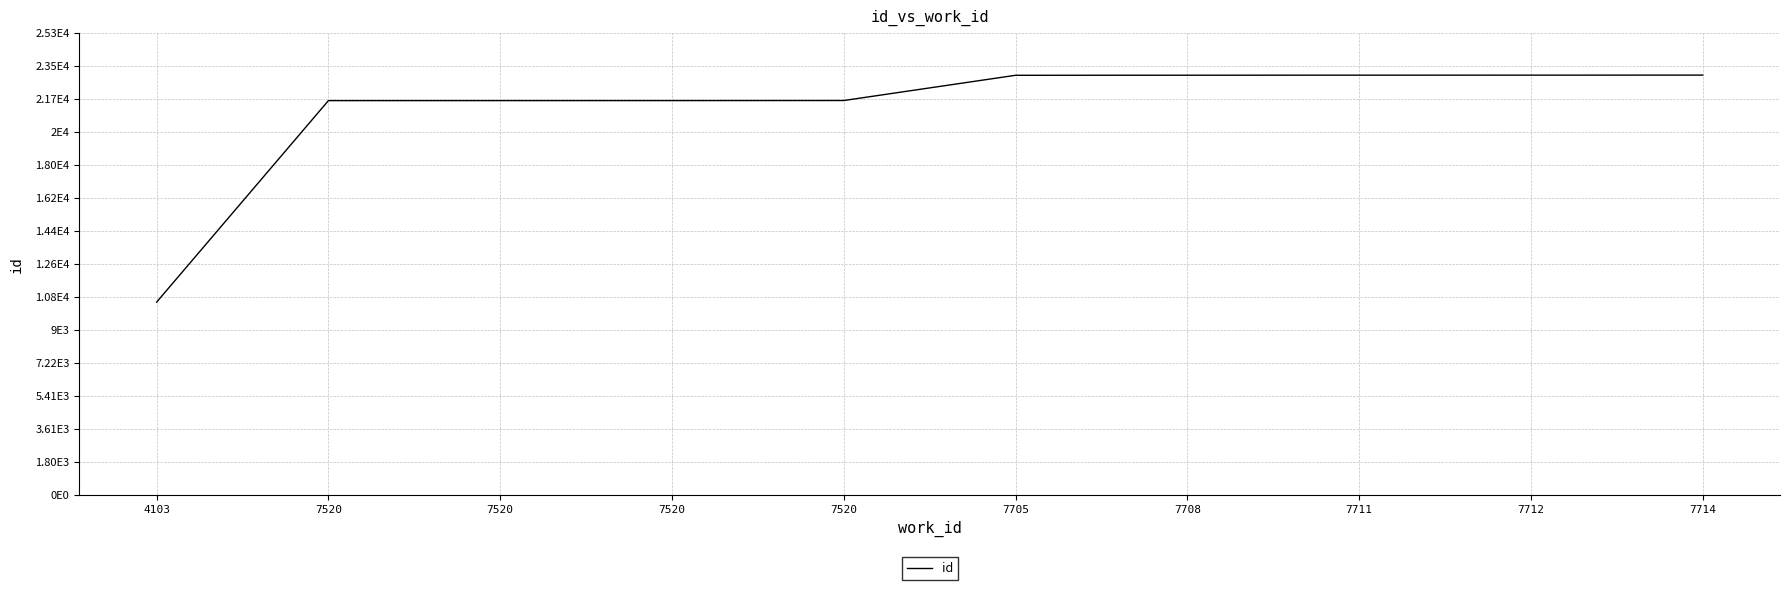

Does the chart display data point markers on the line(s)?

No